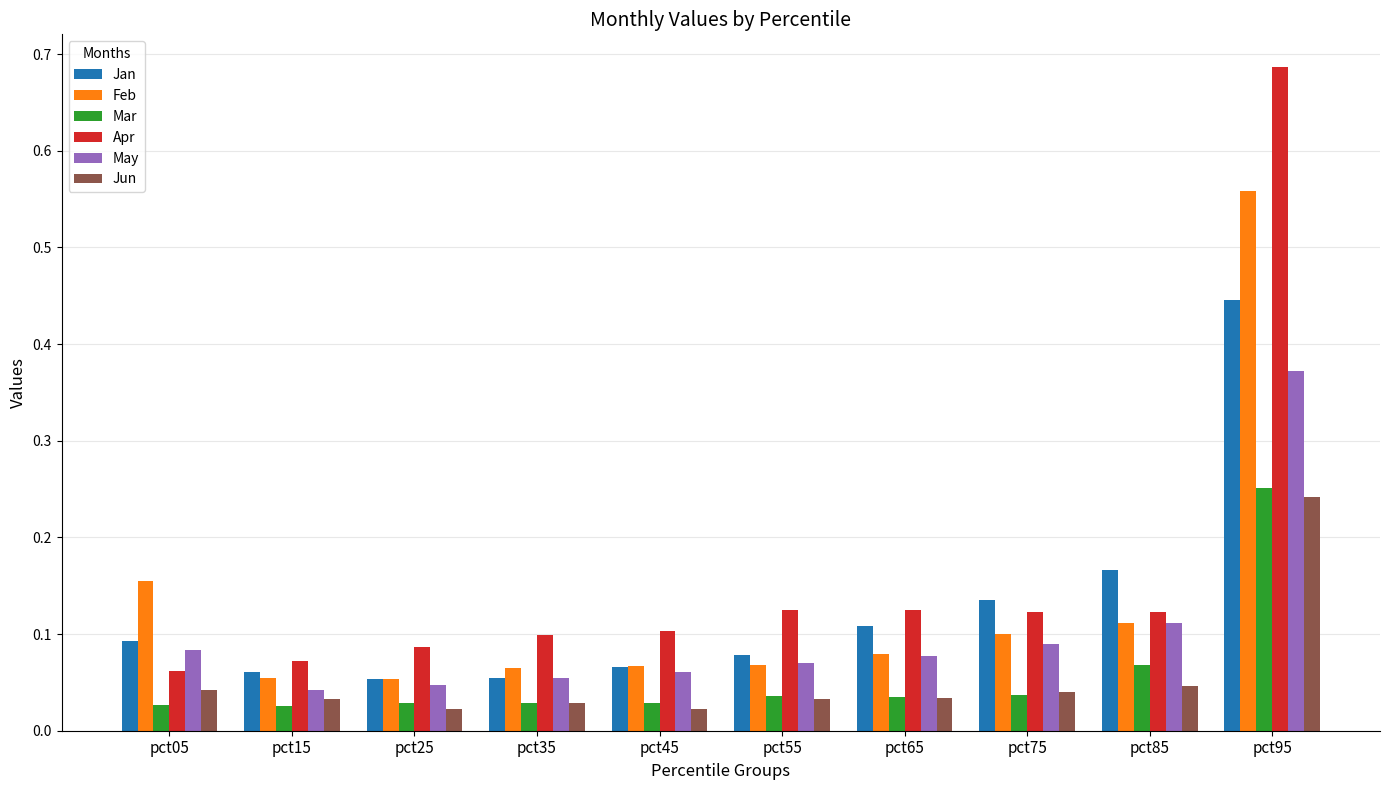

Which series has the widest spread of values?

Apr